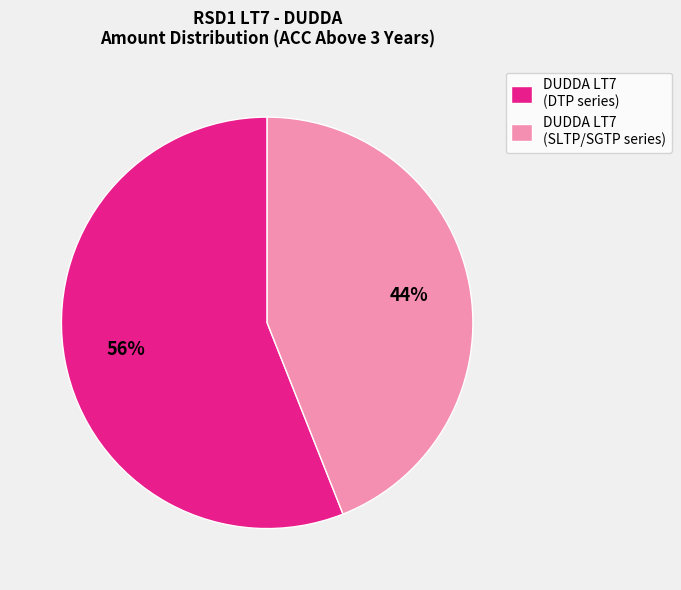

Approximately how many times larger is the value at DUDDA LT7 (DTP series) compared to DUDDA LT7 (SLTP/SGTP series)?

1.3